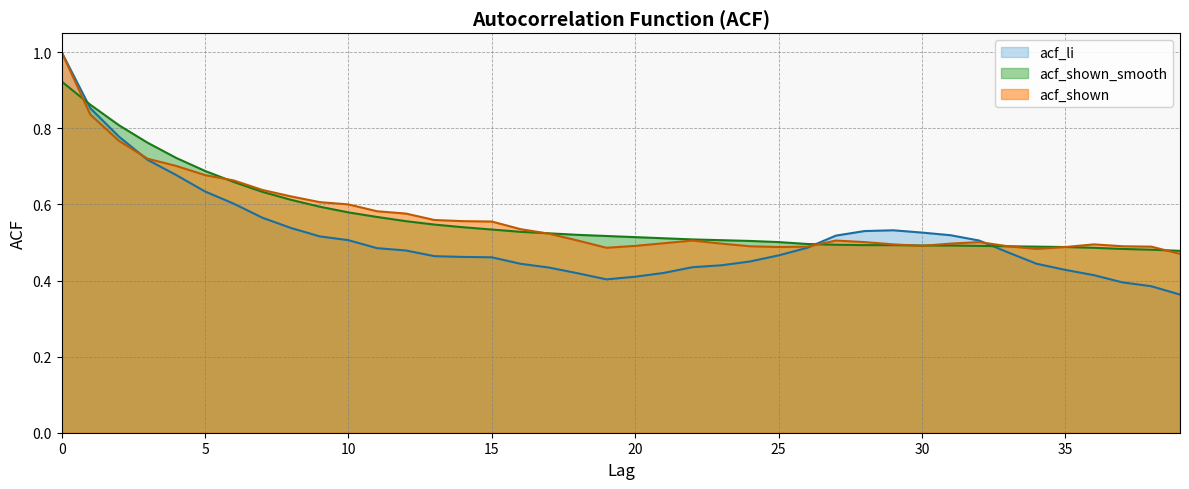

At which category does acf_shown reach its first local peak?

22